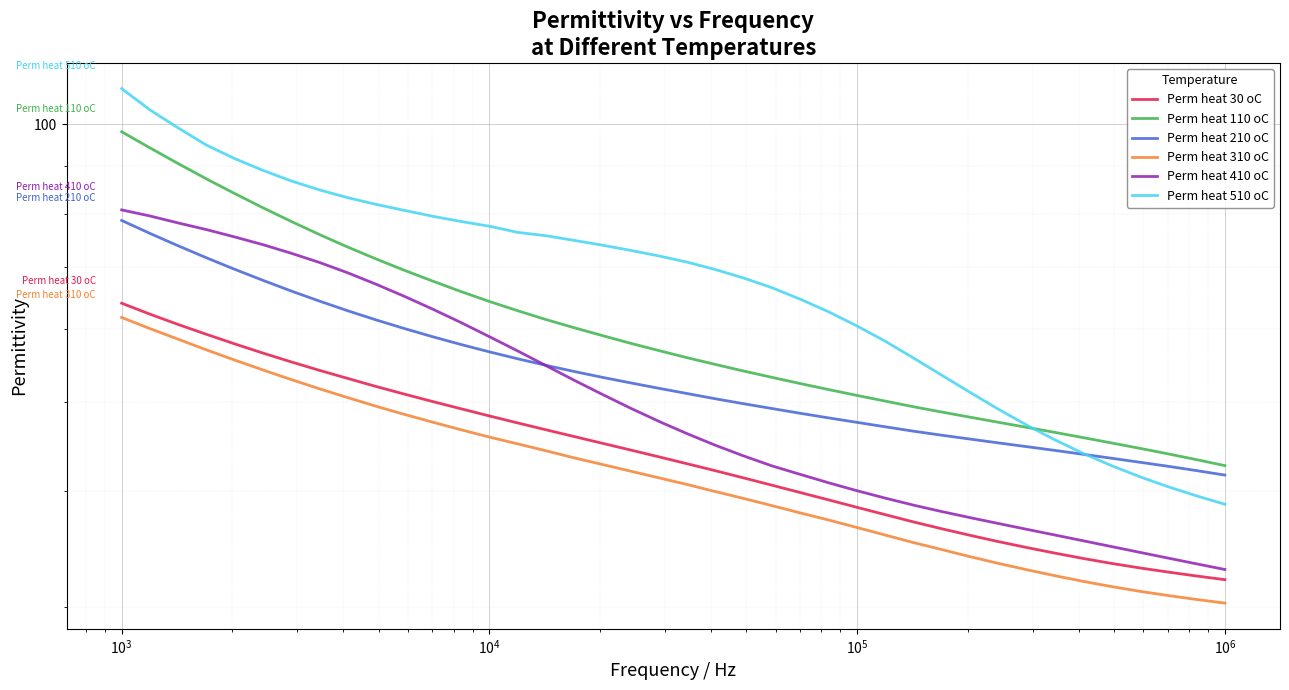

True or false: Perm heat 310 oC and Perm heat 510 oC intersect in this chart.

False